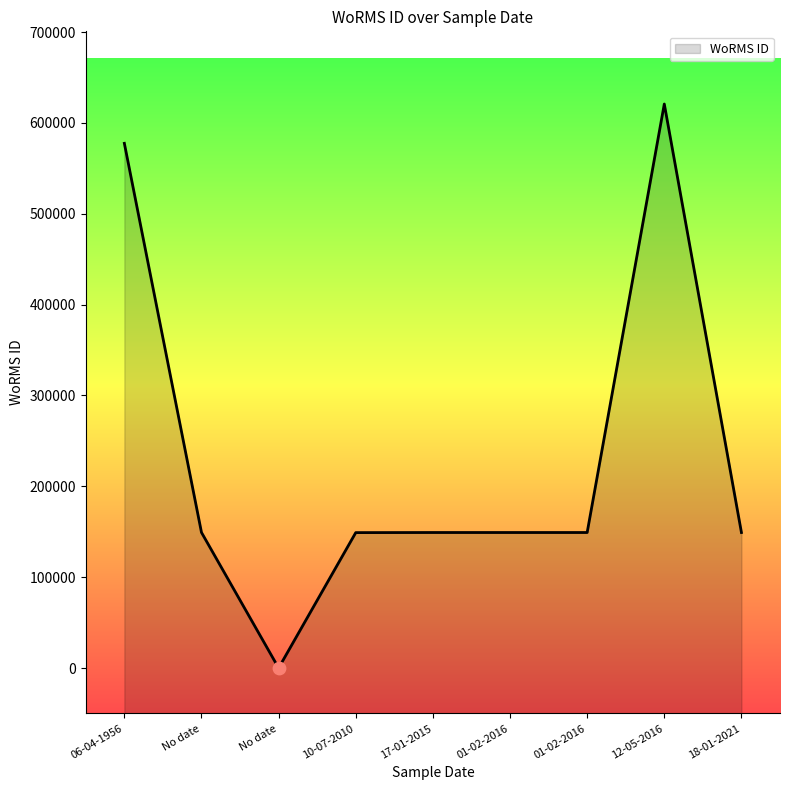

What is the ratio of the value at 12-05-2016 to the value at 01-02-2016?

4.2